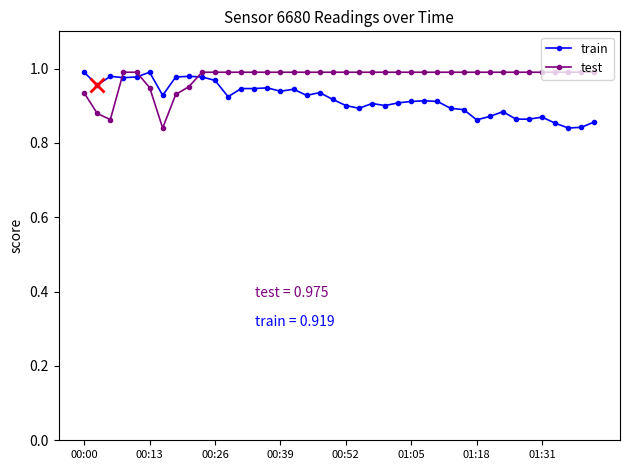

What is the sum of all test values?

39.0